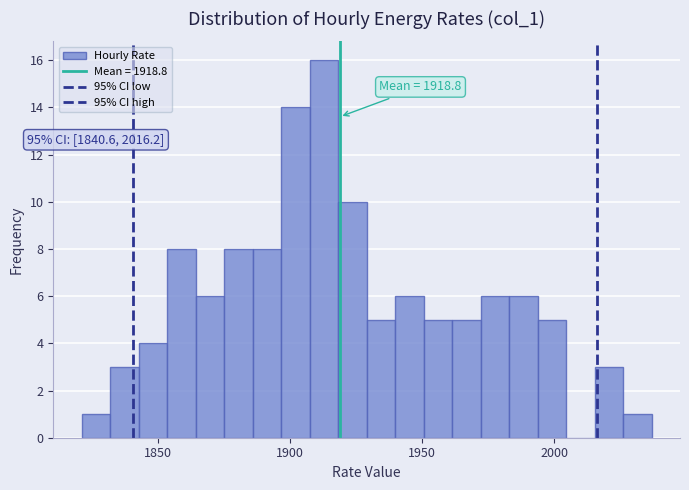

Read against the x-axis, roughly where is the centre of the tallest bar?

1915